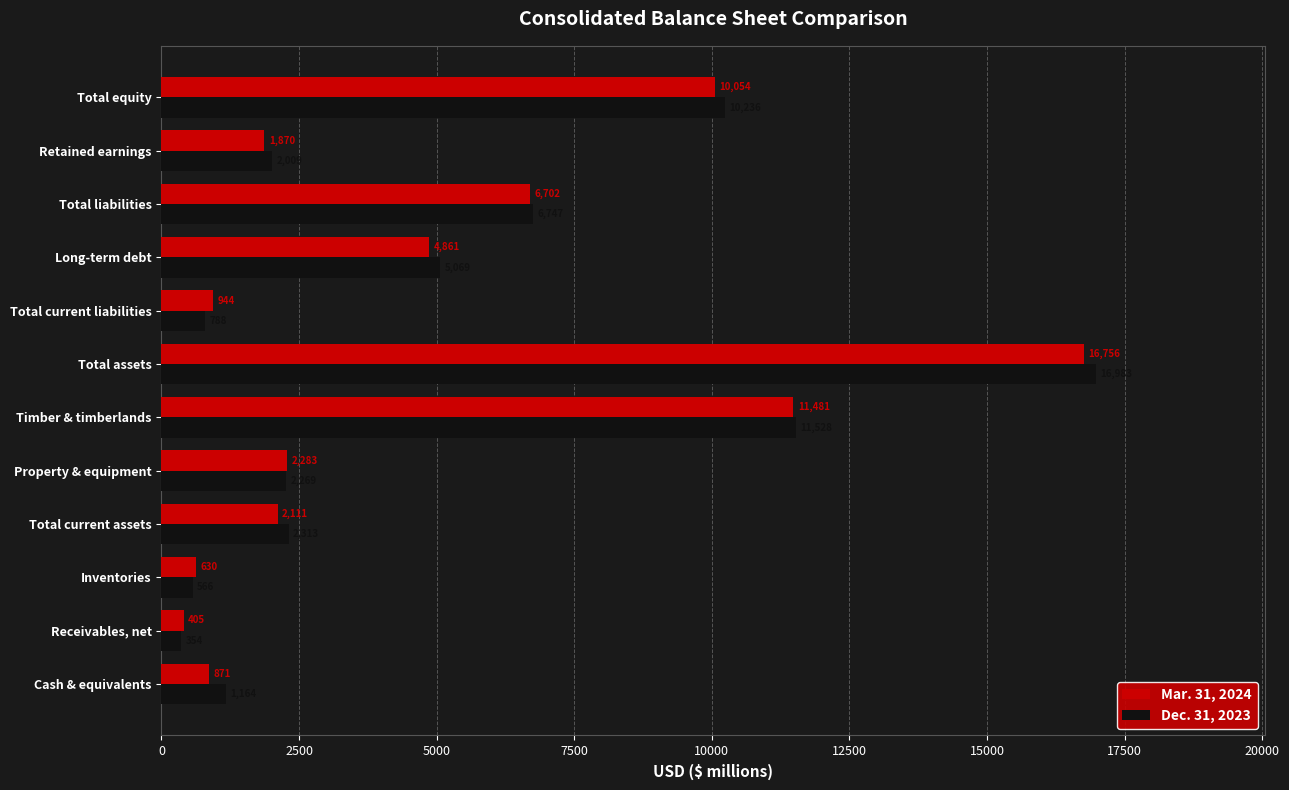

What is the difference between the maximum and second lowest values in the Mar. 31, 2024 series?

16126